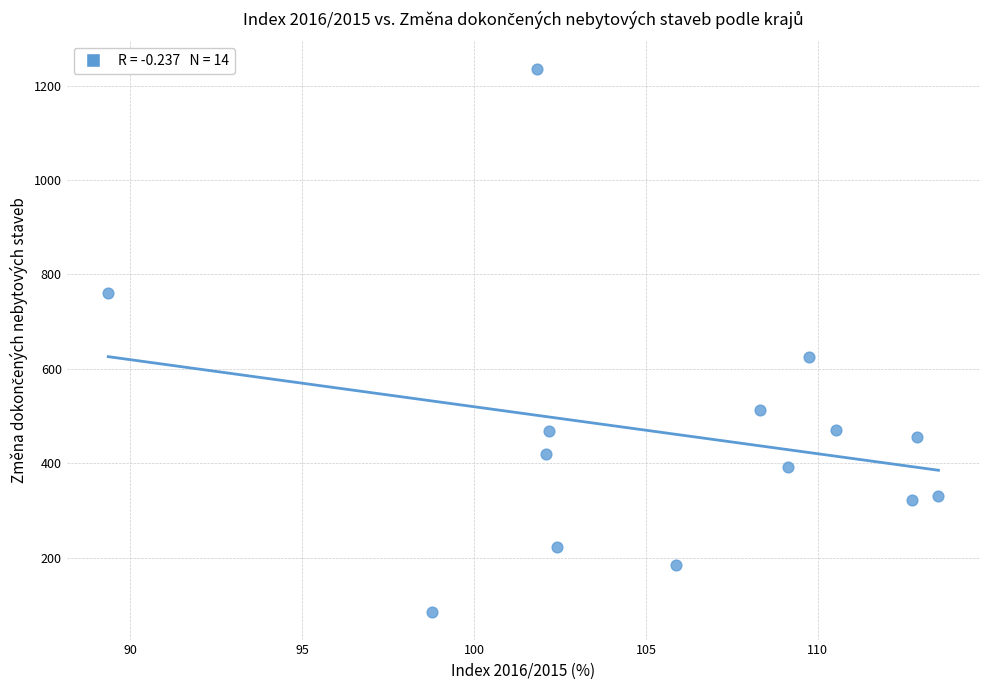

What is the range of Y values (max minus min)?

1152